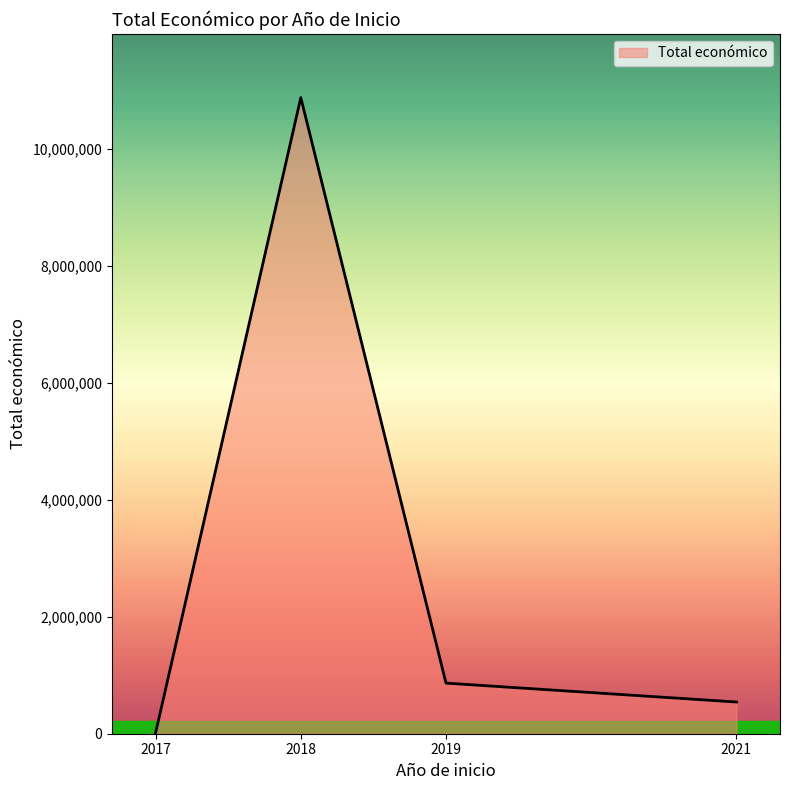

Does the chart display data point markers on the line(s)?

No